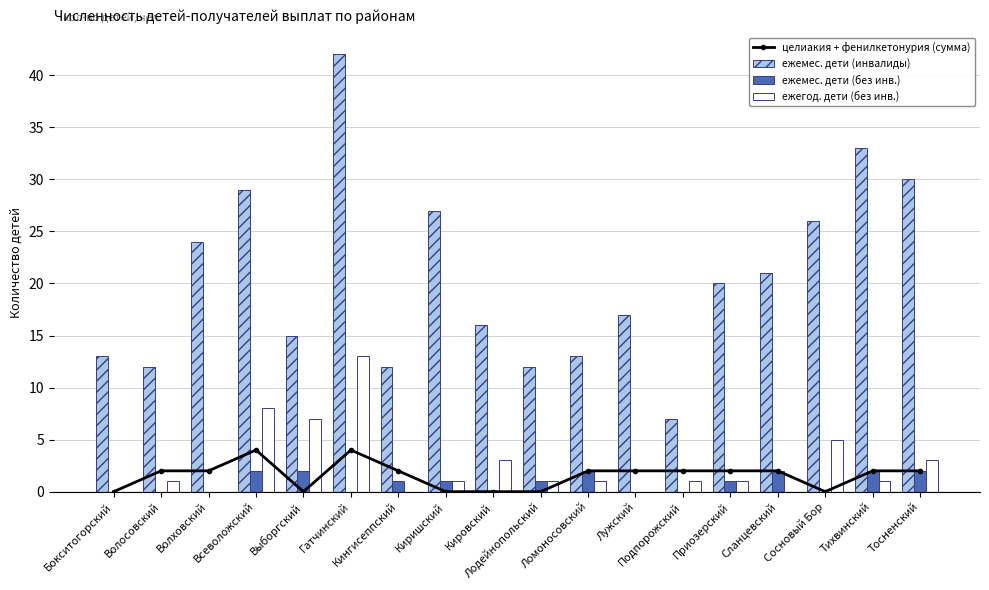

What is the label of the 4th bar from the left?

Всеволожский